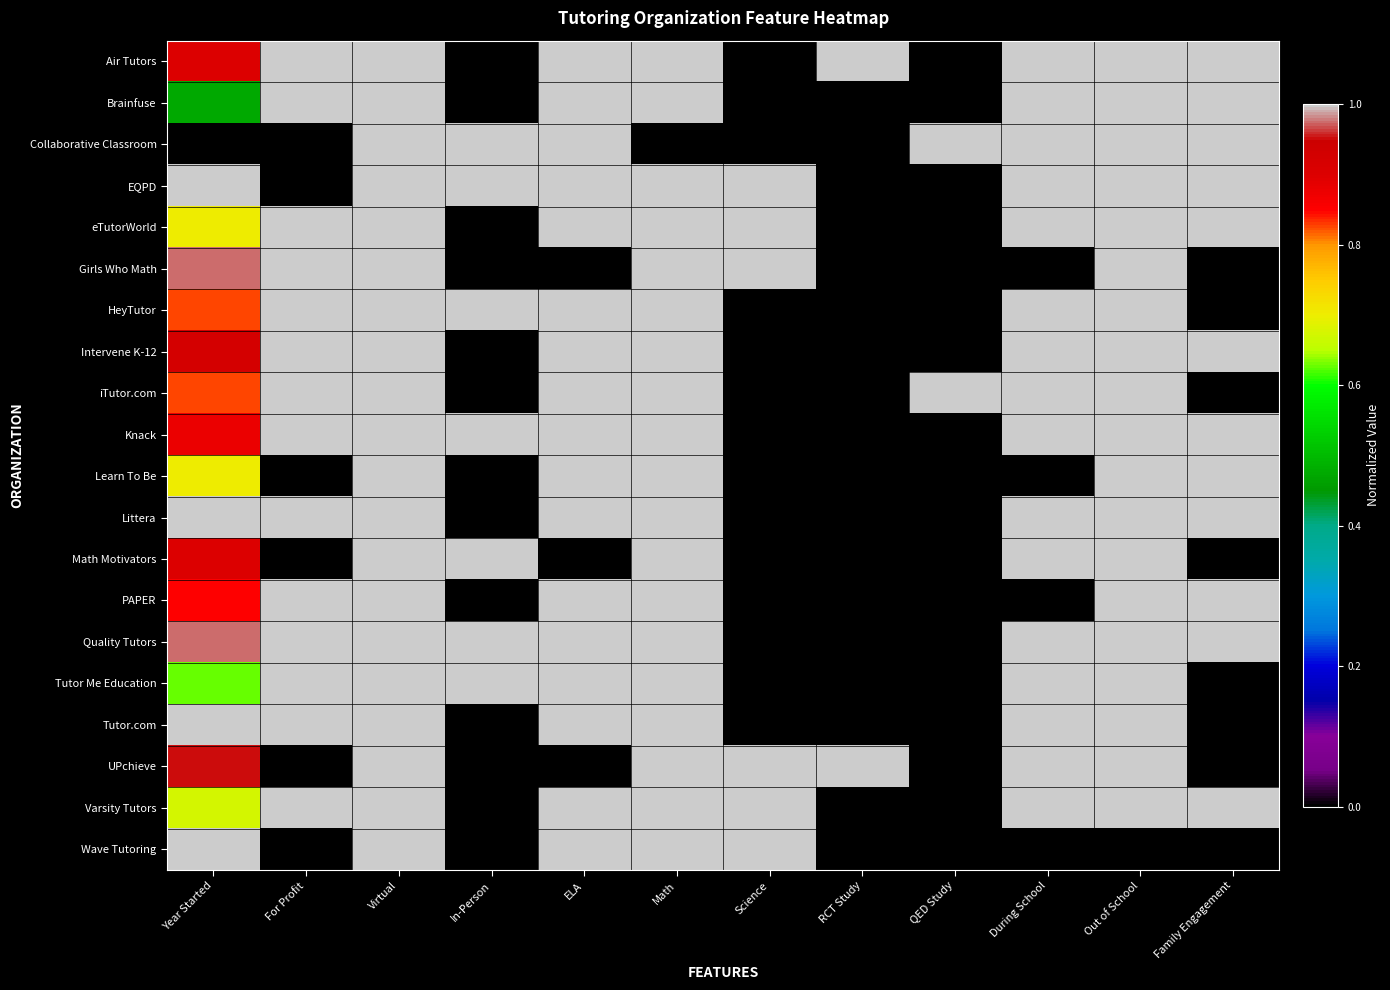

Reading left to right, what are all the values shown in this chart?

Air Tutors: Year Started=0.9	For Profit=1.0	Virtual=1.0	In-Person=0.0	ELA=1.0	Math=1.0	Science=0.0	RCT Study=1.0	QED Study=0.0	During School=1.0	Out of School=1.0	Family Engagement=1.0
Brainfuse: Year Started=0.5	For Profit=1.0	Virtual=1.0	In-Person=0.0	ELA=1.0	Math=1.0	Science=0.0	RCT Study=0.0	QED Study=0.0	During School=1.0	Out of School=1.0	Family Engagement=1.0
Collaborative Classroom: Year Started=0.0	For Profit=0.0	Virtual=1.0	In-Person=1.0	ELA=1.0	Math=0.0	Science=0.0	RCT Study=0.0	QED Study=1.0	During School=1.0	Out of School=1.0	Family Engagement=1.0
EQPD: Year Started=1.0	For Profit=0.0	Virtual=1.0	In-Person=1.0	ELA=1.0	Math=1.0	Science=1.0	RCT Study=0.0	QED Study=0.0	During School=1.0	Out of School=1.0	Family Engagement=1.0
eTutorWorld: Year Started=0.7	For Profit=1.0	Virtual=1.0	In-Person=0.0	ELA=1.0	Math=1.0	Science=1.0	RCT Study=0.0	QED Study=0.0	During School=1.0	Out of School=1.0	Family Engagement=1.0
Girls Who Math: Year Started=1.0	For Profit=1.0	Virtual=1.0	In-Person=0.0	ELA=0.0	Math=1.0	Science=1.0	RCT Study=0.0	QED Study=0.0	During School=0.0	Out of School=1.0	Family Engagement=0.0
HeyTutor: Year Started=0.8	For Profit=1.0	Virtual=1.0	In-Person=1.0	ELA=1.0	Math=1.0	Science=0.0	RCT Study=0.0	QED Study=0.0	During School=1.0	Out of School=1.0	Family Engagement=0.0
Intervene K-12: Year Started=0.9	For Profit=1.0	Virtual=1.0	In-Person=0.0	ELA=1.0	Math=1.0	Science=0.0	RCT Study=0.0	QED Study=0.0	During School=1.0	Out of School=1.0	Family Engagement=1.0
iTutor.com: Year Started=0.8	For Profit=1.0	Virtual=1.0	In-Person=0.0	ELA=1.0	Math=1.0	Science=0.0	RCT Study=0.0	QED Study=1.0	During School=1.0	Out of School=1.0	Family Engagement=0.0
Knack: Year Started=0.9	For Profit=1.0	Virtual=1.0	In-Person=1.0	ELA=1.0	Math=1.0	Science=0.0	RCT Study=0.0	QED Study=0.0	During School=1.0	Out of School=1.0	Family Engagement=1.0
Learn To Be: Year Started=0.7	For Profit=0.0	Virtual=1.0	In-Person=0.0	ELA=1.0	Math=1.0	Science=0.0	RCT Study=0.0	QED Study=0.0	During School=0.0	Out of School=1.0	Family Engagement=1.0
Littera: Year Started=1.0	For Profit=1.0	Virtual=1.0	In-Person=0.0	ELA=1.0	Math=1.0	Science=0.0	RCT Study=0.0	QED Study=0.0	During School=1.0	Out of School=1.0	Family Engagement=1.0
Math Motivators: Year Started=0.9	For Profit=0.0	Virtual=1.0	In-Person=1.0	ELA=0.0	Math=1.0	Science=0.0	RCT Study=0.0	QED Study=0.0	During School=1.0	Out of School=1.0	Family Engagement=0.0
PAPER: Year Started=0.8	For Profit=1.0	Virtual=1.0	In-Person=0.0	ELA=1.0	Math=1.0	Science=0.0	RCT Study=0.0	QED Study=0.0	During School=0.0	Out of School=1.0	Family Engagement=1.0
Quality Tutors: Year Started=1.0	For Profit=1.0	Virtual=1.0	In-Person=1.0	ELA=1.0	Math=1.0	Science=0.0	RCT Study=0.0	QED Study=0.0	During School=1.0	Out of School=1.0	Family Engagement=1.0
Tutor Me Education: Year Started=0.6	For Profit=1.0	Virtual=1.0	In-Person=1.0	ELA=1.0	Math=1.0	Science=0.0	RCT Study=0.0	QED Study=0.0	During School=1.0	Out of School=1.0	Family Engagement=0.0
Tutor.com: Year Started=1.0	For Profit=1.0	Virtual=1.0	In-Person=0.0	ELA=1.0	Math=1.0	Science=0.0	RCT Study=0.0	QED Study=0.0	During School=1.0	Out of School=1.0	Family Engagement=0.0
UPchieve: Year Started=0.9	For Profit=0.0	Virtual=1.0	In-Person=0.0	ELA=0.0	Math=1.0	Science=1.0	RCT Study=1.0	QED Study=0.0	During School=1.0	Out of School=1.0	Family Engagement=0.0
Varsity Tutors: Year Started=0.7	For Profit=1.0	Virtual=1.0	In-Person=0.0	ELA=1.0	Math=1.0	Science=1.0	RCT Study=0.0	QED Study=0.0	During School=1.0	Out of School=1.0	Family Engagement=1.0
Wave Tutoring: Year Started=1.0	For Profit=0.0	Virtual=1.0	In-Person=0.0	ELA=1.0	Math=1.0	Science=1.0	RCT Study=0.0	QED Study=0.0	During School=0.0	Out of School=0.0	Family Engagement=0.0